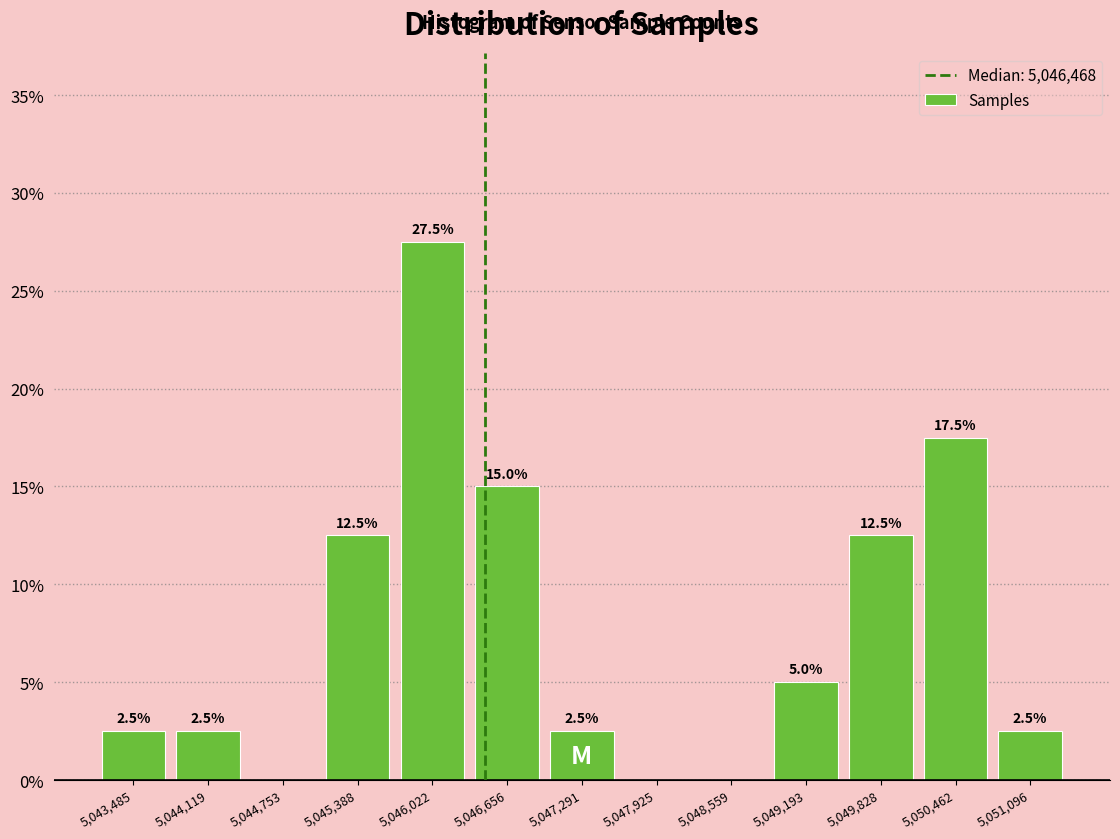

Which range on the x-axis has the tallest bar?

5045700 to 5046300